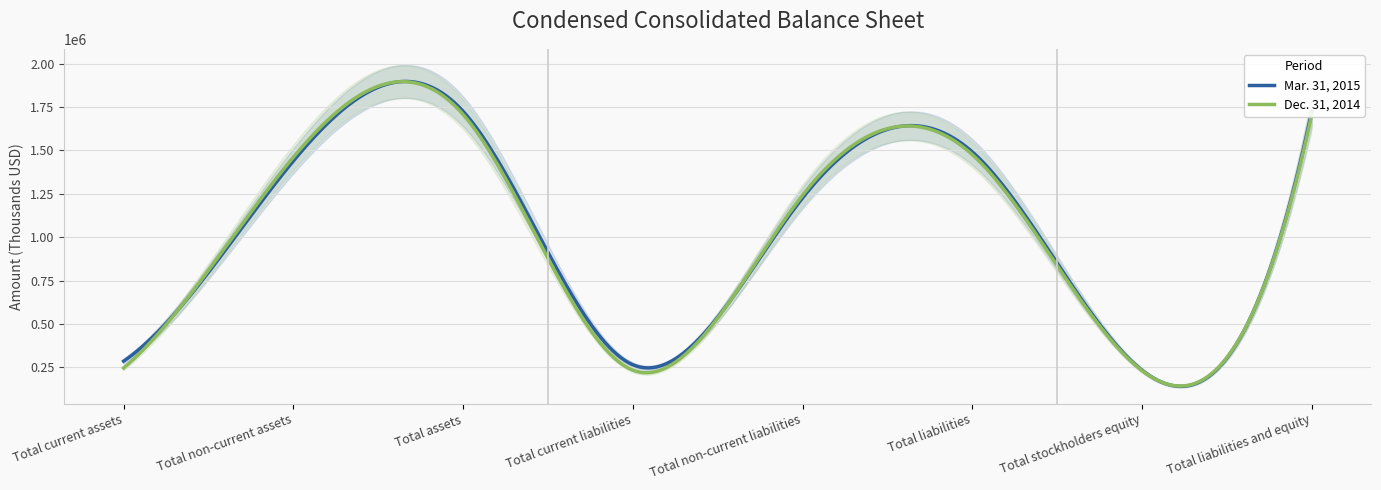

What is the maximum value for Mar. 31, 2015?

1897518.6